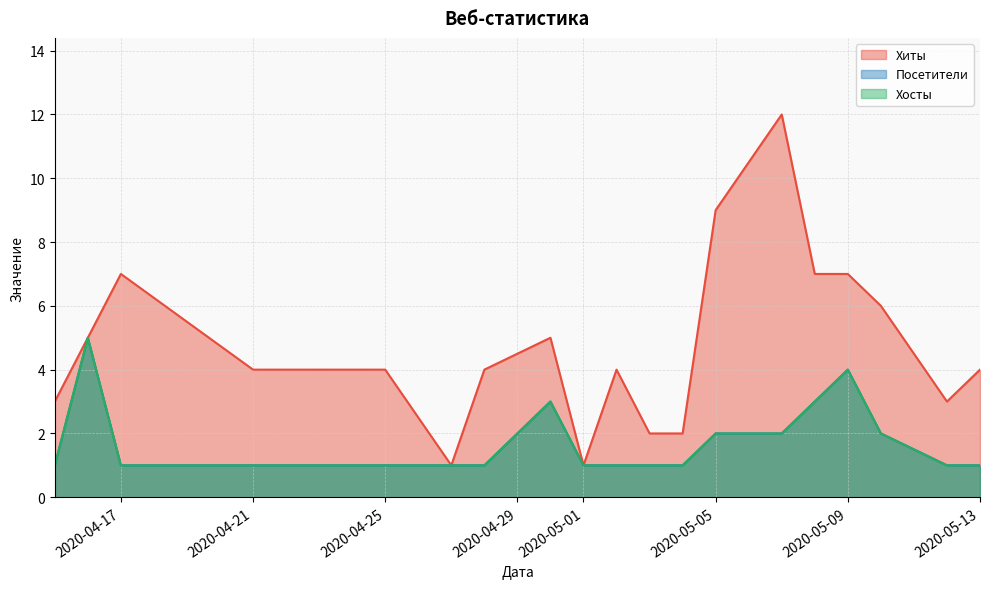

At which category is the sum across all series the highest?

2020-05-07